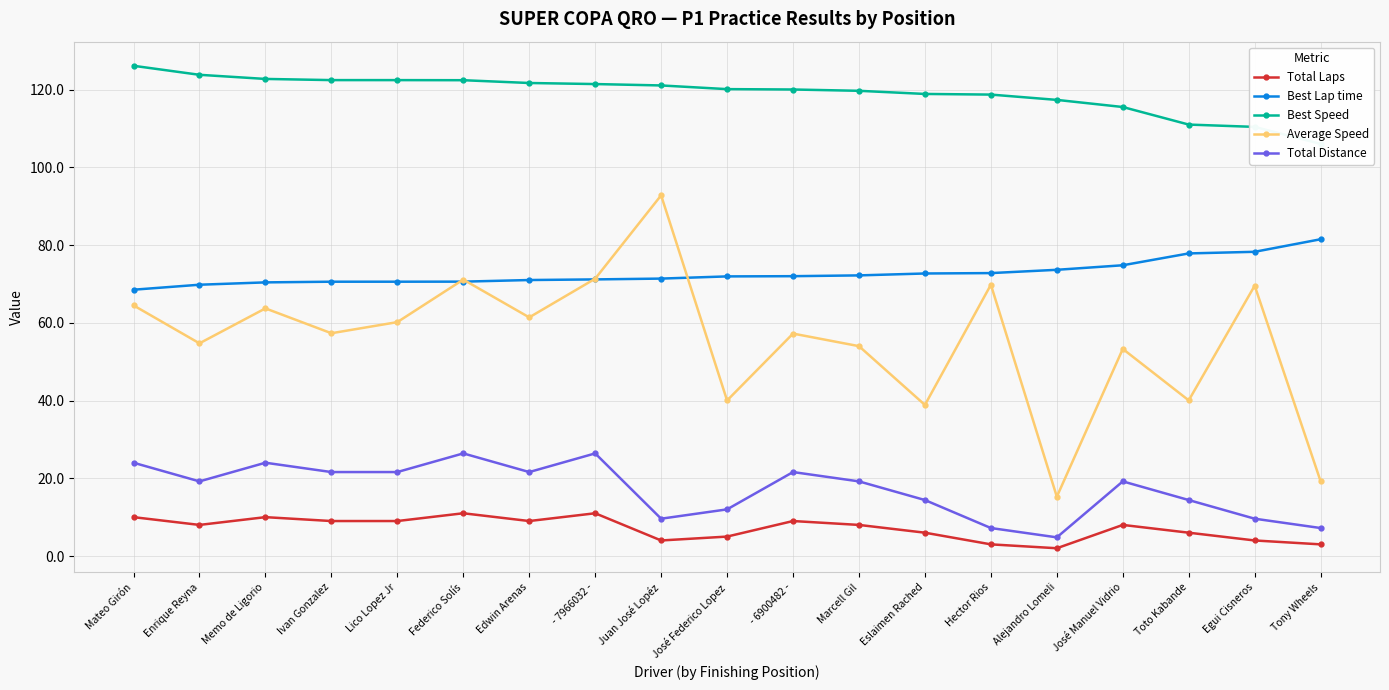

Reading left to right, what are all the values shown in this chart?

Total Laps: Mateo Girón=10.0	Enrique Reyna=8.0	Memo de Ligorio=10.0	Ivan Gonzalez=9.0	Lico Lopez Jr=9.0	Federico Solís=11.0	Edwin Arenas=9.0	- 7966032 -=11.0	Juan José Lopéz=4.0	José Federico Lopez=5.0	- 6900482 -=9.0	Marcell Gil=8.0	Eslaimen Rached=6.0	Hector Rios=3.0	Alejandro Lomeli=2.0	José Manuel Vidrio=8.0	Toto Kabande=6.0	Egui Cisneros=4.0	Tony Wheels=3.0
Best Lap time: Mateo Girón=68.5	Enrique Reyna=69.8	Memo de Ligorio=70.4	Ivan Gonzalez=70.6	Lico Lopez Jr=70.6	Federico Solís=70.6	Edwin Arenas=71.0	- 7966032 -=71.2	Juan José Lopéz=71.4	José Federico Lopez=71.9	- 6900482 -=72.0	Marcell Gil=72.2	Eslaimen Rached=72.7	Hector Rios=72.8	Alejandro Lomeli=73.6	José Manuel Vidrio=74.8	Toto Kabande=77.8	Egui Cisneros=78.3	Tony Wheels=81.5
Best Speed: Mateo Girón=126.1	Enrique Reyna=123.8	Memo de Ligorio=122.7	Ivan Gonzalez=122.4	Lico Lopez Jr=122.4	Federico Solís=122.4	Edwin Arenas=121.7	- 7966032 -=121.4	Juan José Lopéz=121.1	José Federico Lopez=120.1	- 6900482 -=120.0	Marcell Gil=119.7	Eslaimen Rached=118.9	Hector Rios=118.7	Alejandro Lomeli=117.3	José Manuel Vidrio=115.5	Toto Kabande=111.0	Egui Cisneros=110.4	Tony Wheels=106.0
Average Speed: Mateo Girón=64.5	Enrique Reyna=54.7	Memo de Ligorio=63.7	Ivan Gonzalez=57.3	Lico Lopez Jr=60.2	Federico Solís=71.1	Edwin Arenas=61.4	- 7966032 -=71.3	Juan José Lopéz=92.8	José Federico Lopez=40.0	- 6900482 -=57.2	Marcell Gil=54.0	Eslaimen Rached=38.9	Hector Rios=69.8	Alejandro Lomeli=15.3	José Manuel Vidrio=53.3	Toto Kabande=40.0	Egui Cisneros=69.5	Tony Wheels=19.2
Total Distance: Mateo Girón=24.0	Enrique Reyna=19.2	Memo de Ligorio=24.0	Ivan Gonzalez=21.6	Lico Lopez Jr=21.6	Federico Solís=26.4	Edwin Arenas=21.6	- 7966032 -=26.4	Juan José Lopéz=9.6	José Federico Lopez=12.0	- 6900482 -=21.6	Marcell Gil=19.2	Eslaimen Rached=14.4	Hector Rios=7.2	Alejandro Lomeli=4.8	José Manuel Vidrio=19.2	Toto Kabande=14.4	Egui Cisneros=9.6	Tony Wheels=7.2